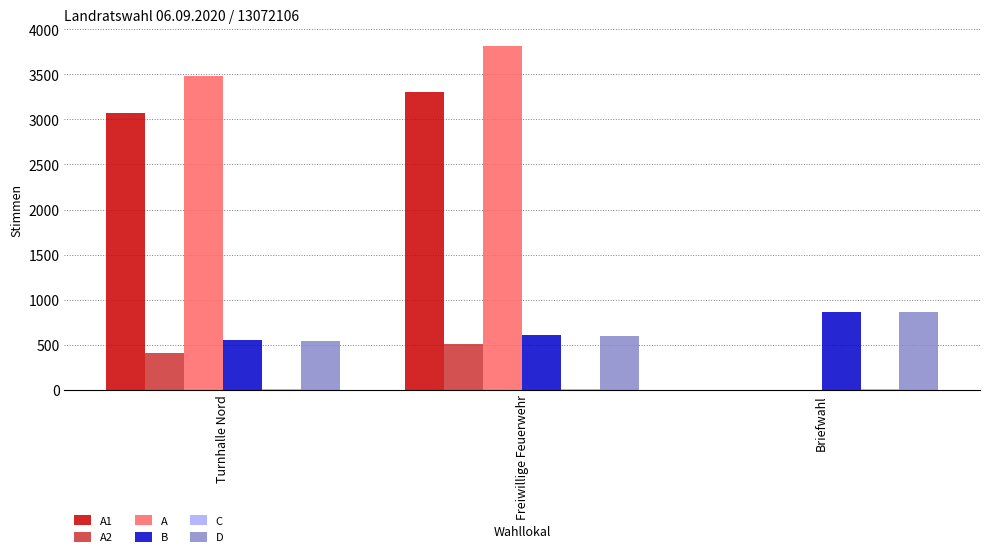

Is it true that A equals 3480 at Turnhalle Nord?

True